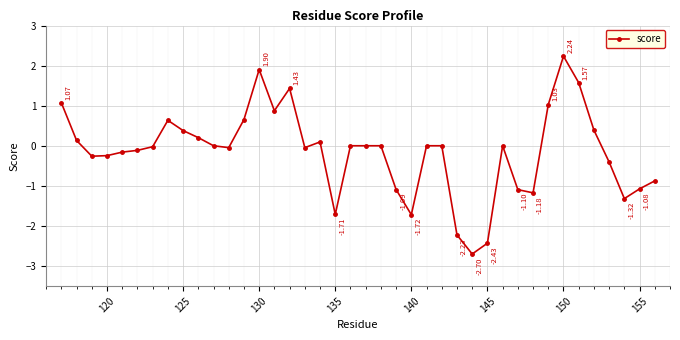

What is the sum of all values?

-6.1